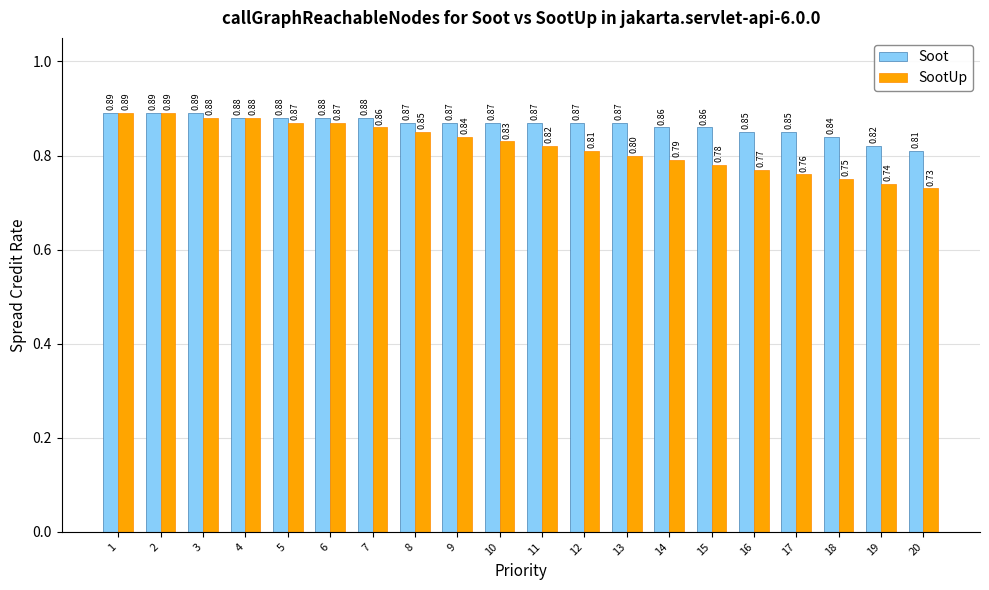

What is the sum of all SootUp values?

16.4